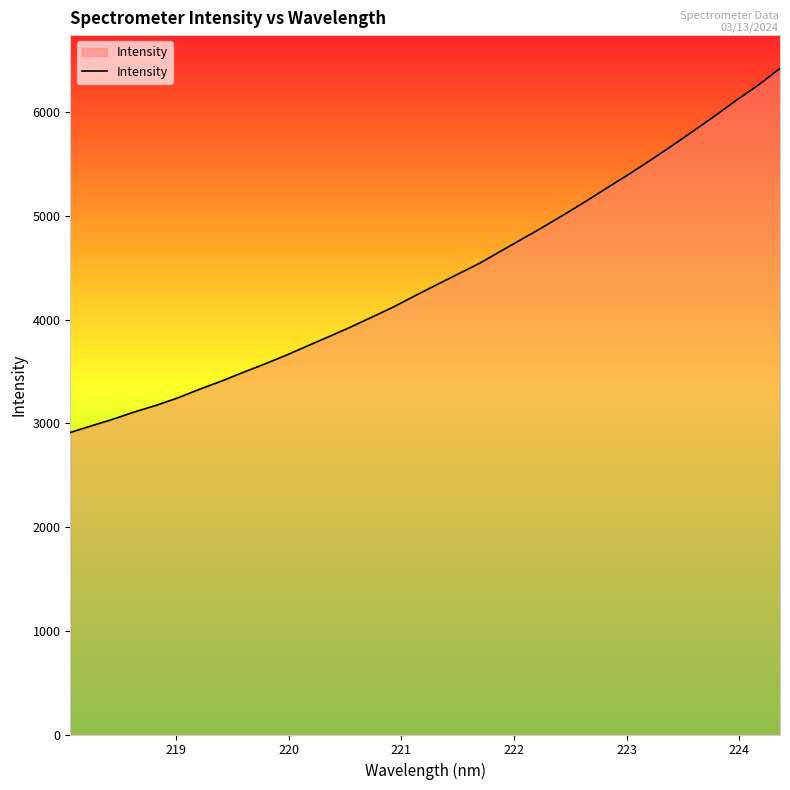

What is the difference between the maximum and minimum values?

3509.9